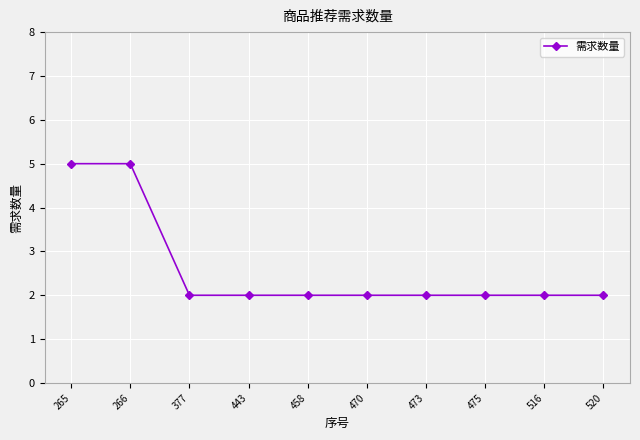

What is the value of the 3rd point from the left?

2